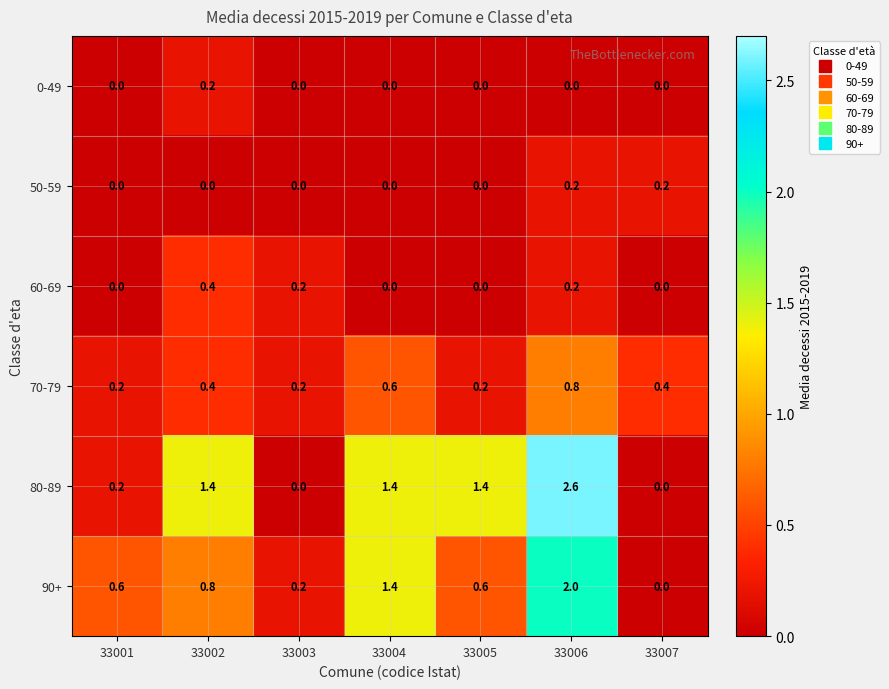

Which series changed the most between 33001 and 33005?

80-89